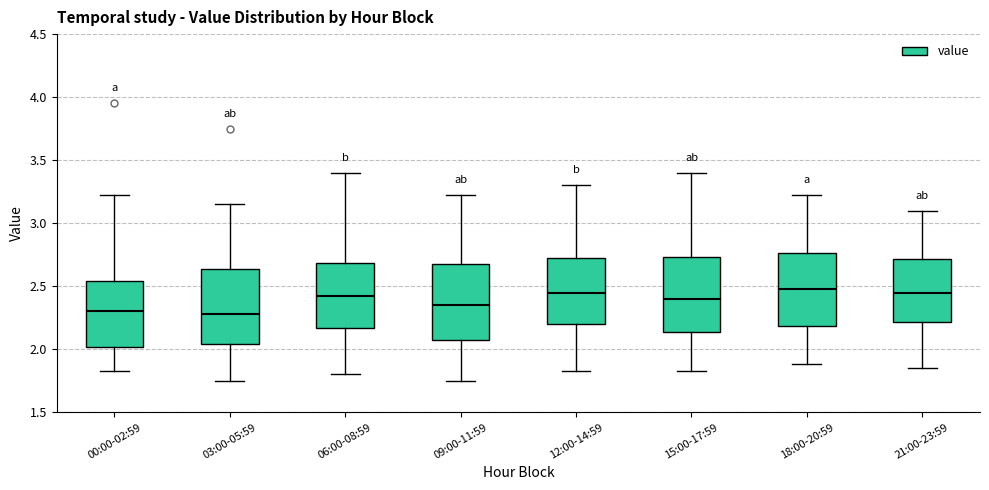

Where does the lower whisker of the box for 00:00-02:59 end on the y-axis? The values are not printed on the chart, so give them approximately, as read against the axis.

1.85